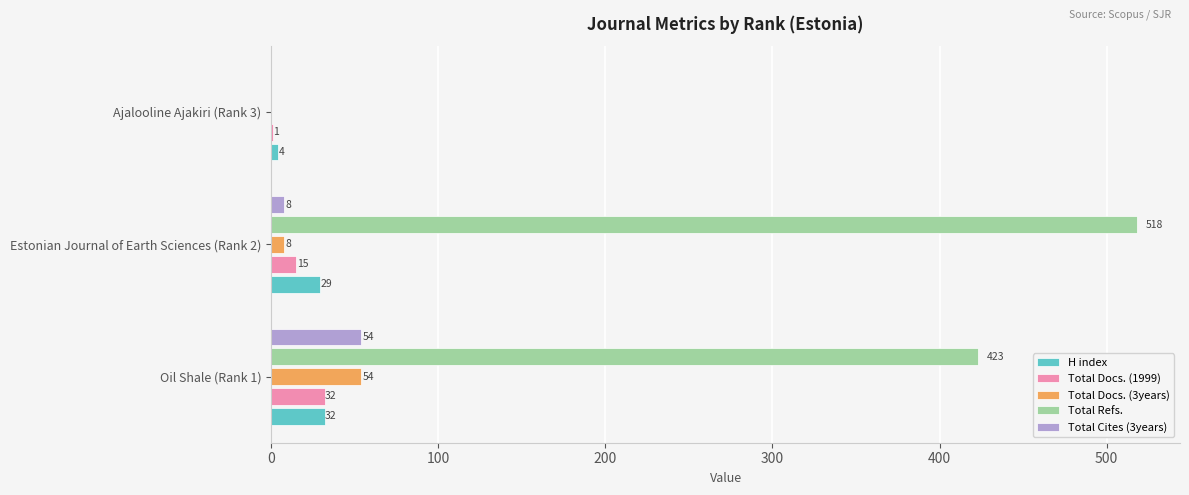

Is the value of Total Docs. (1999) at Estonian Journal of Earth Sciences (Rank 2) greater than the value of Total Cites (3years) at Oil Shale (Rank 1)?

No